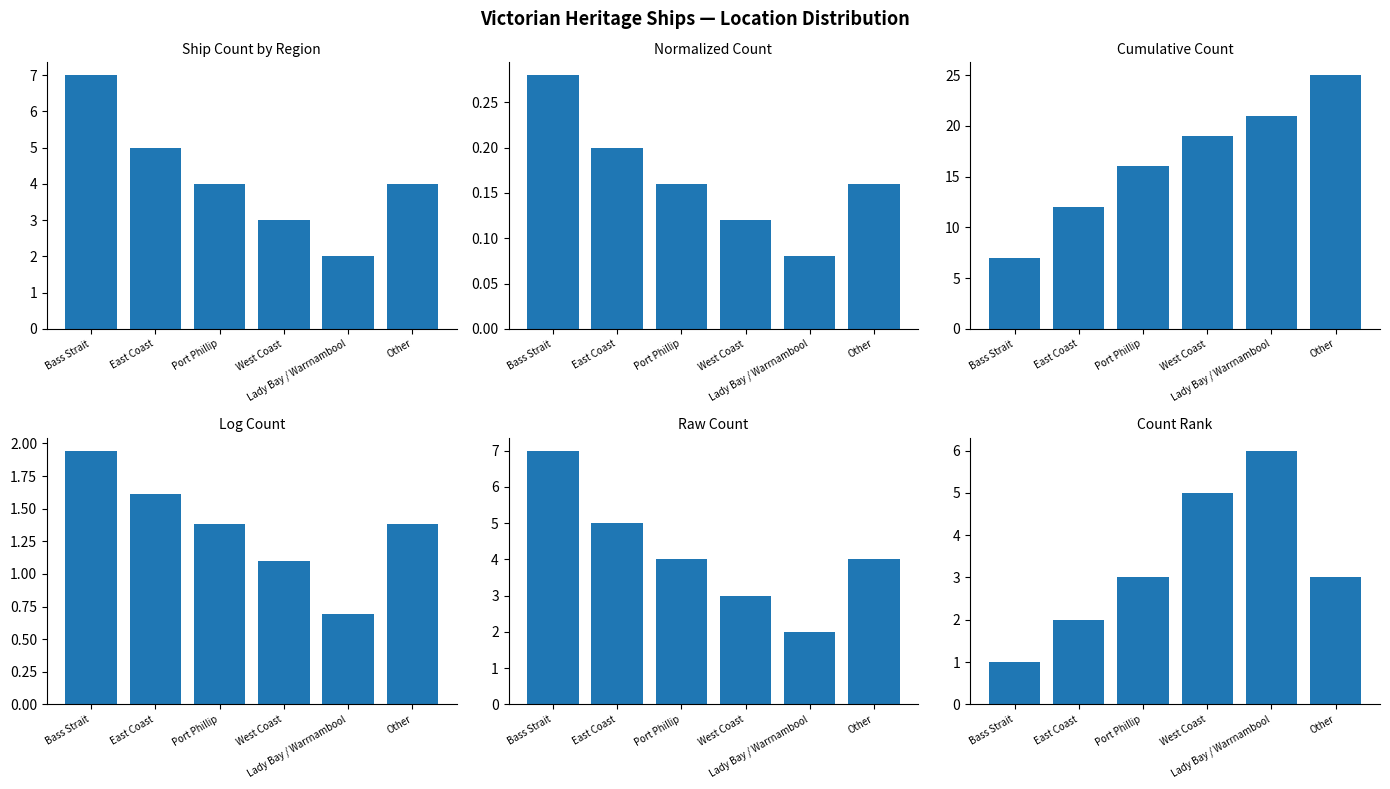

List the labels in order of value, smallest first.

Bass Strait, East Coast, Port Phillip, Other, West Coast, Lady Bay / Warrnambool